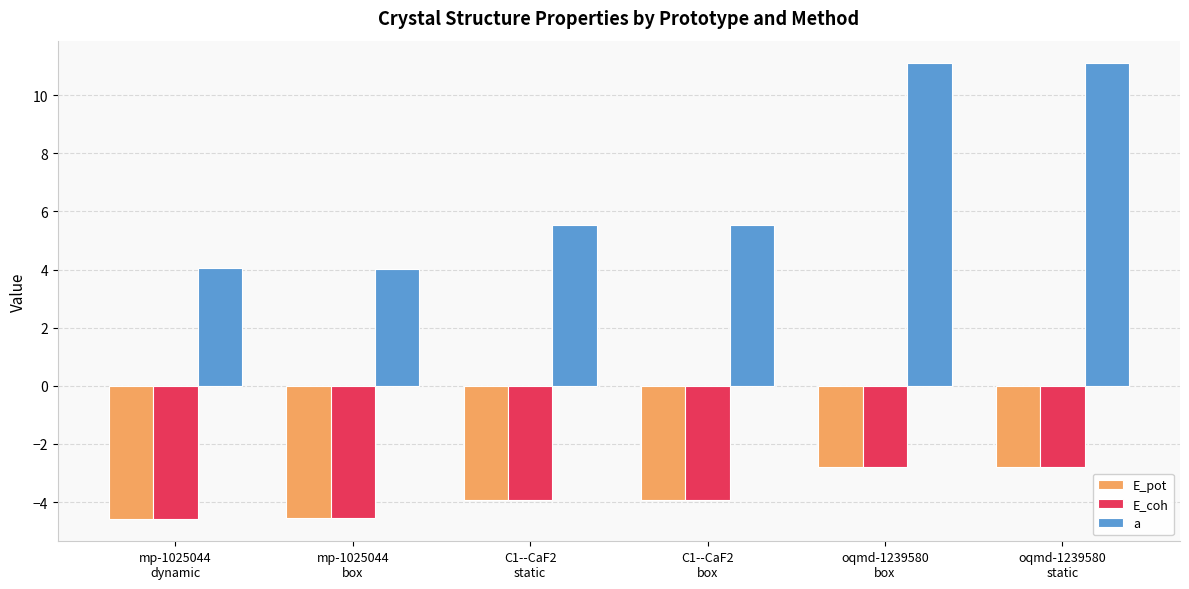

What is the value of the a bar at the 4th from the left?

5.5